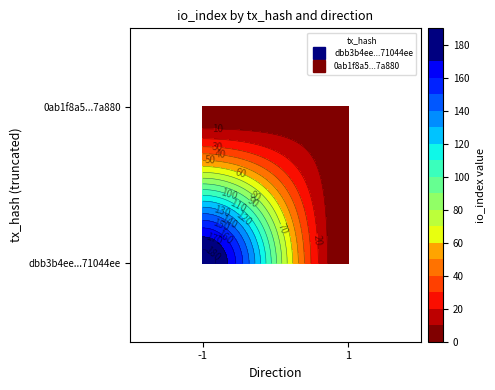

Which series has the widest spread of values?

dbb3b4ee83b3f663aa4cbe8599093cbb71044ee